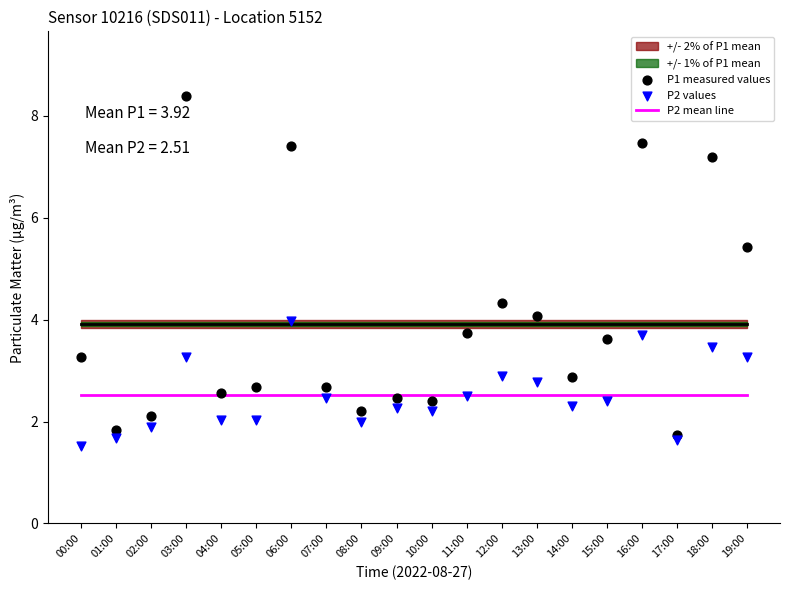

Which series has the largest total across all categories?

P1 measured values